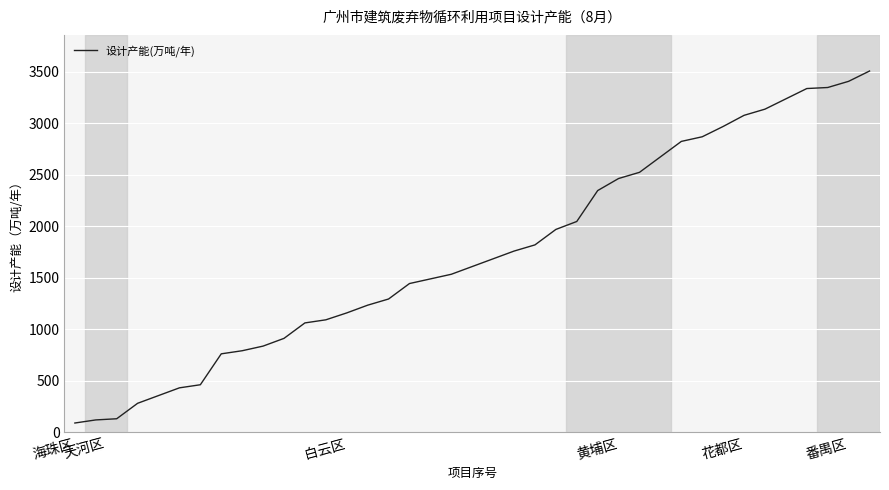

What is the smallest value displayed?

90.0